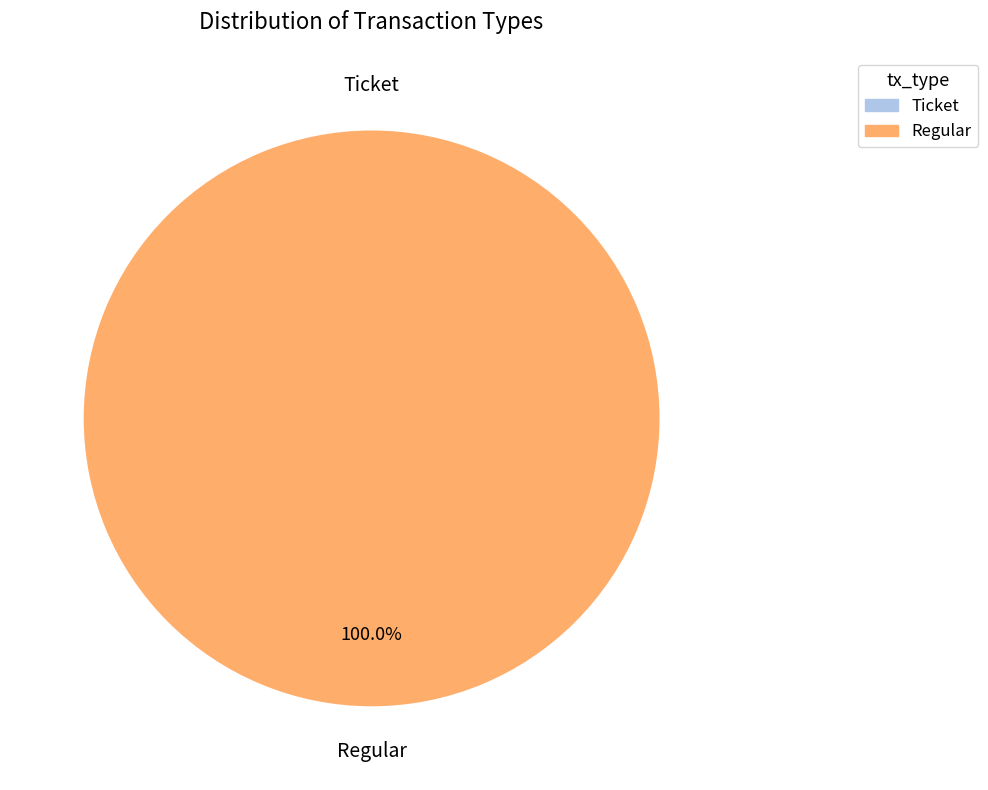

Count the number of slices in the pie.

2